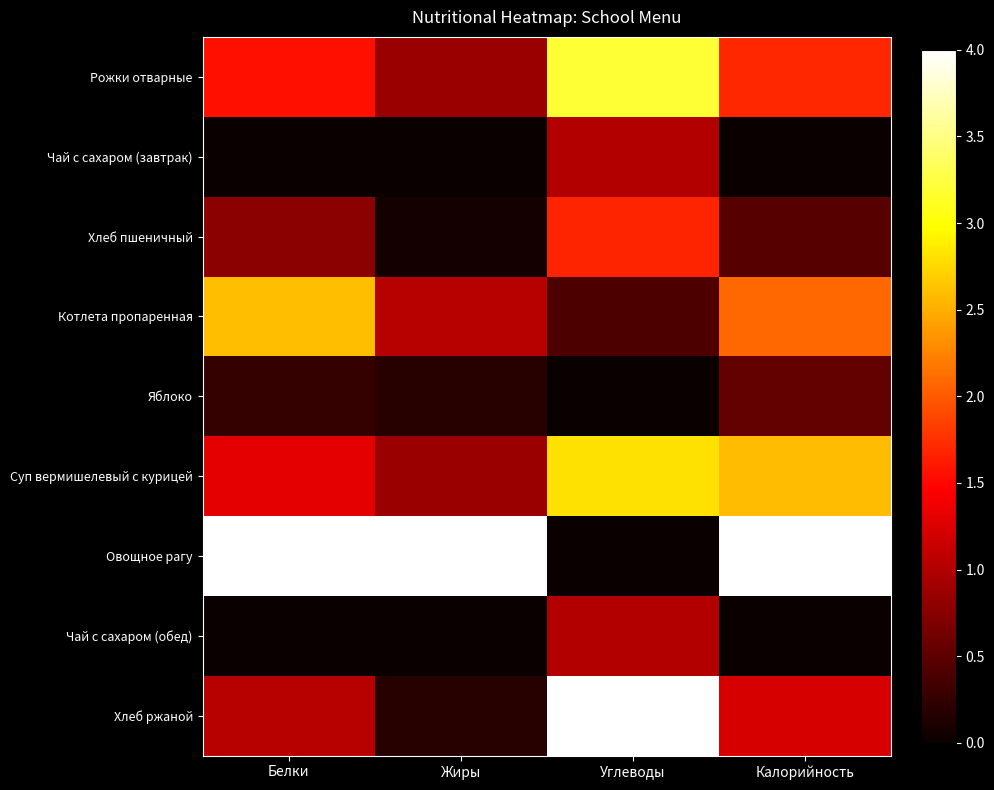

How many distinct data groups are displayed?

9